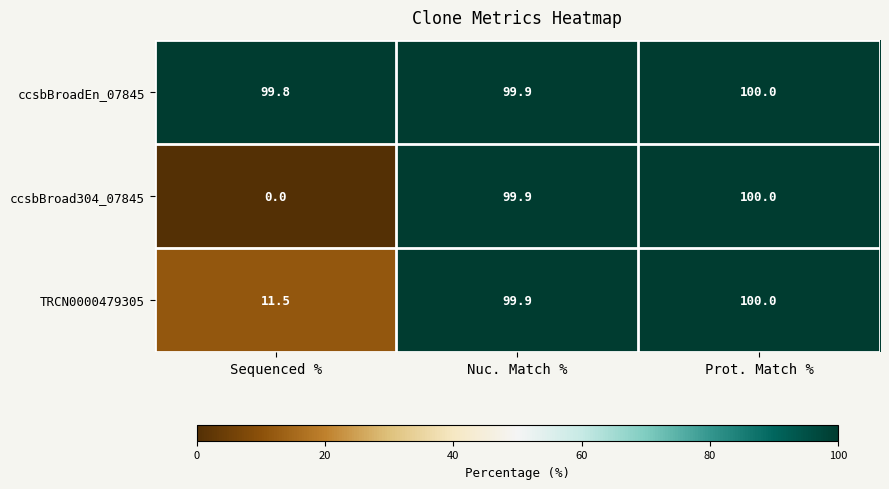

What is the sum of the ccsbBroadEn_07845 values at Sequenced % and Prot. Match %?

199.8